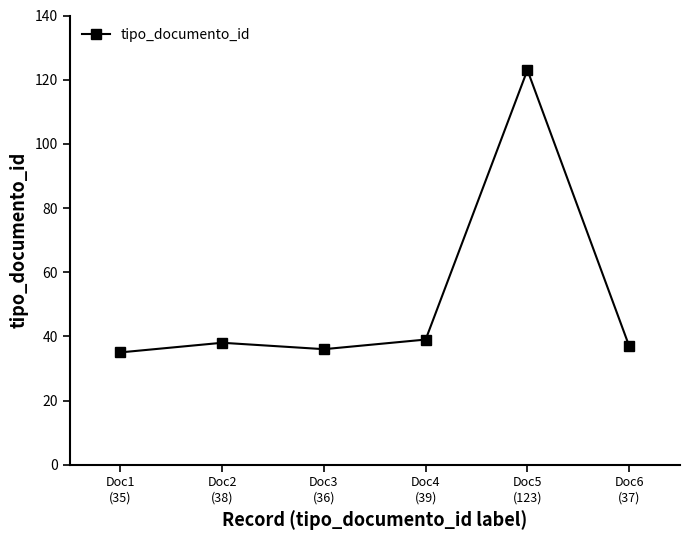

Reading left to right, transcribe all the data shown in this chart.

Doc1
(35)=35	Doc2
(38)=38	Doc3
(36)=36	Doc4
(39)=39	Doc5
(123)=123	Doc6
(37)=37